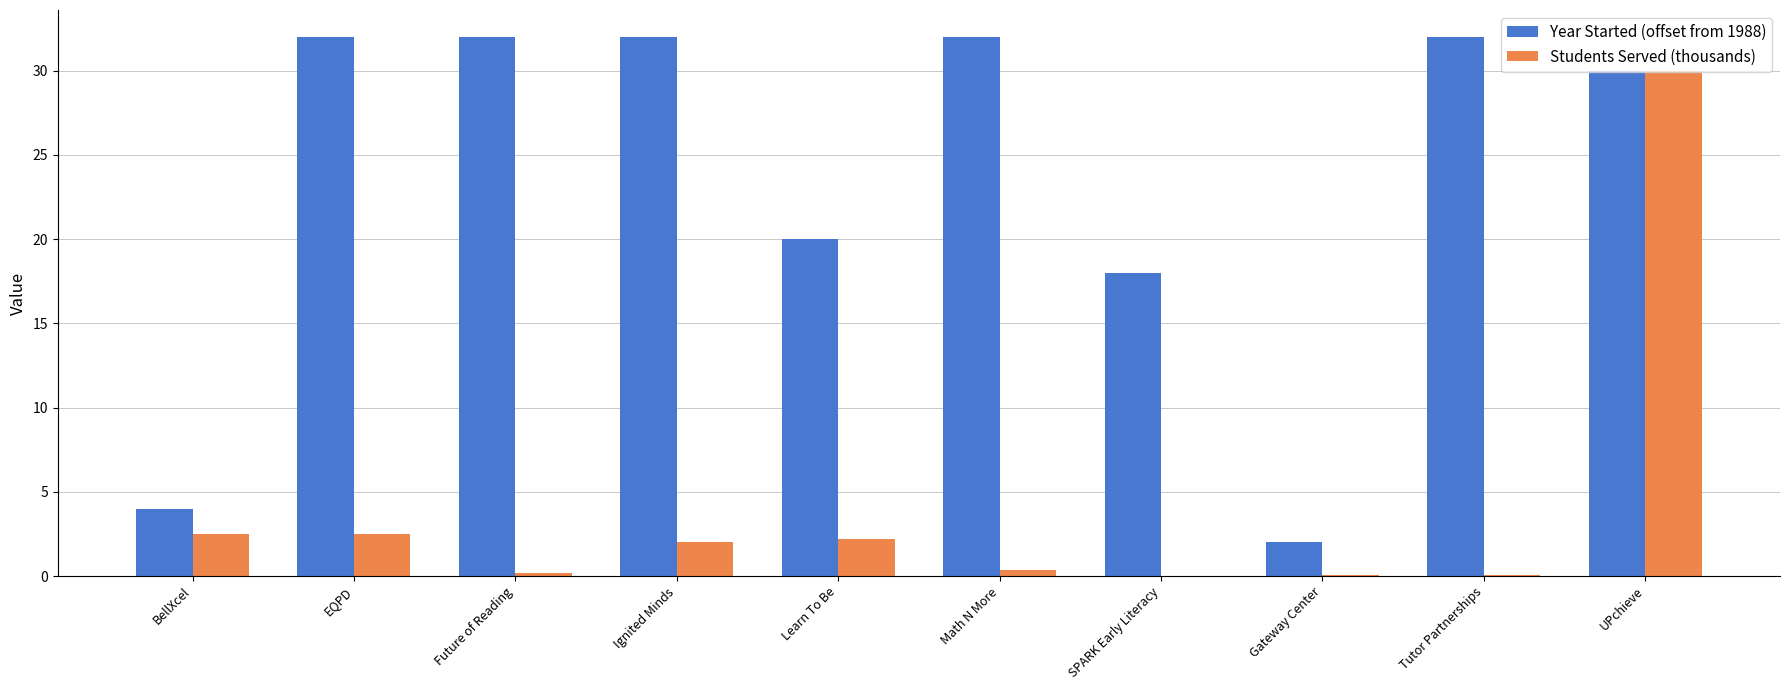

Which series changed the most between Math N More and UPchieve?

Students Served (thousands)